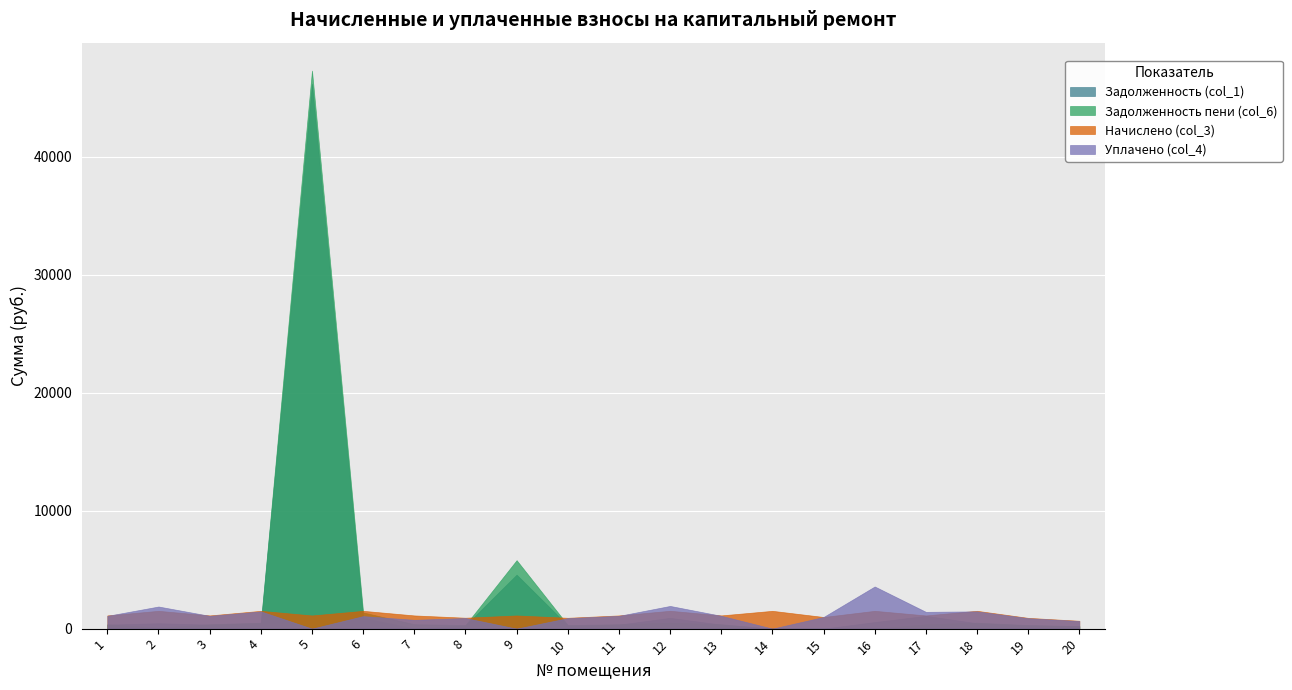

What is the highest value of the Начислено (col_3) series?

1512.8